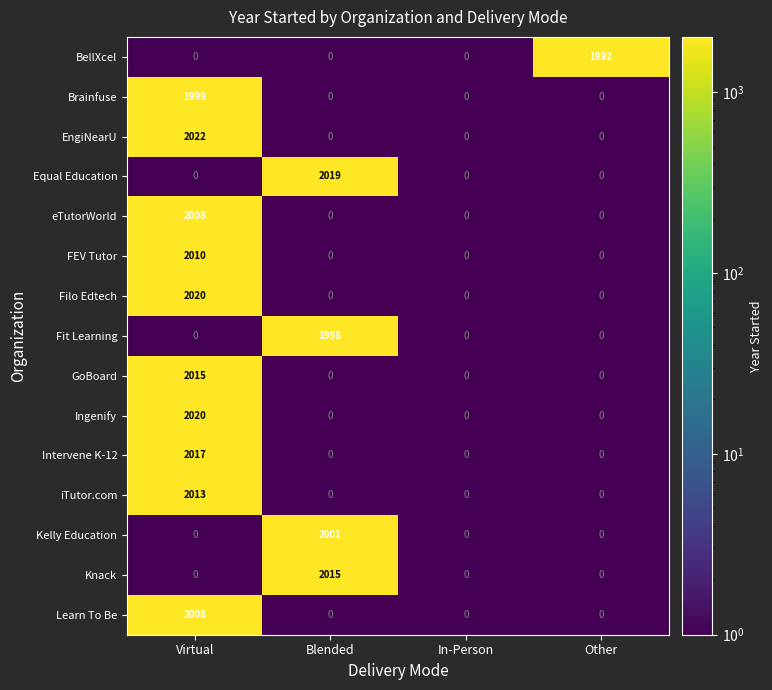

Which category has the highest value in the Intervene K-12 series?

Virtual